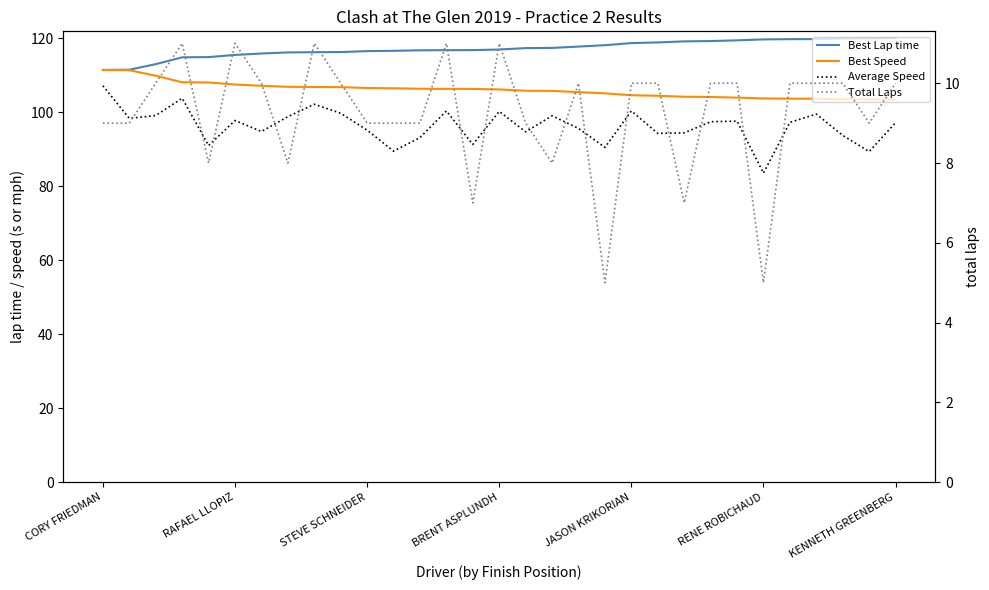

At how many categories does at least one series exceed 34?

31